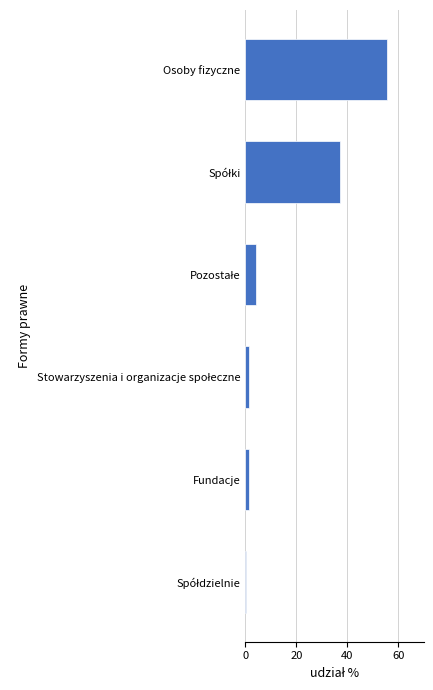

What is the difference between the maximum and minimum values?

55.4